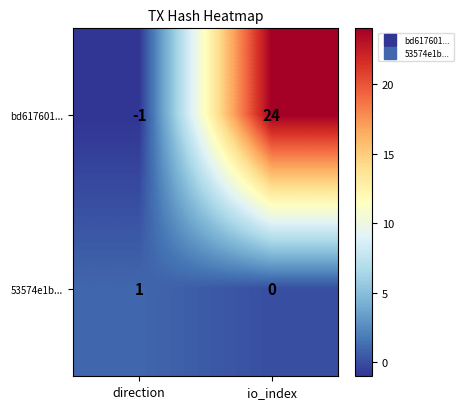

Rank the series at io_index from lowest to highest value.

53574e1b..., bd617601...